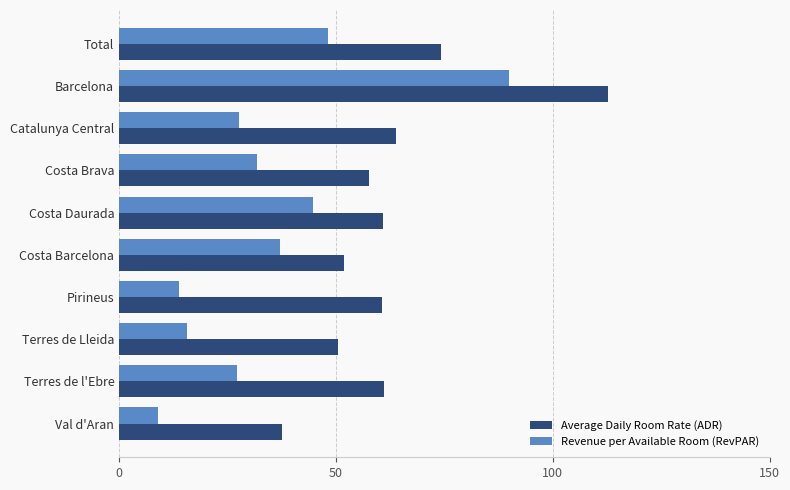

At which label is Average Daily Room Rate (ADR) closest to 75?

Total